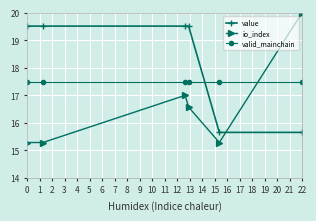

True or false: valid_mainchain and io_index cross at least once.

True